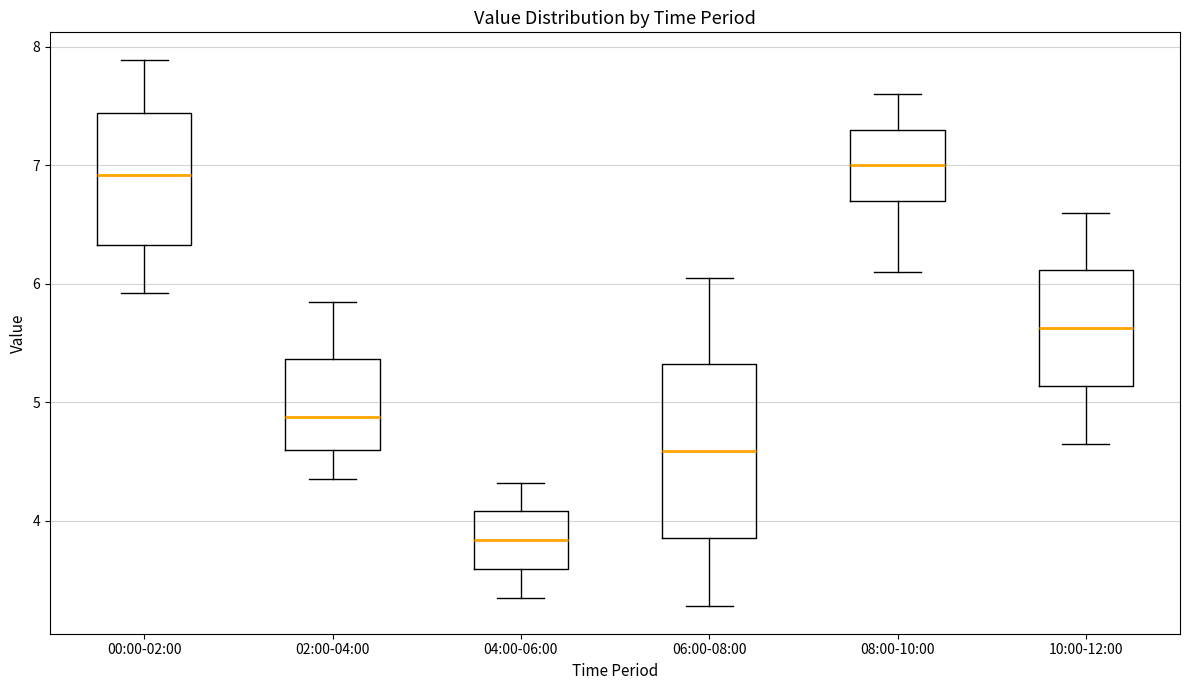

Reading left to right, transcribe this box plot: for each box, give where its median line is, the range the box spans, and where its two whiskers end, as read against the y-axis. The values are not printed on the chart, so give them approximately, as read against the axis.

00:00-02:00: median 6.9, box 6.3 to 7.4, whiskers 5.9 to 7.9
02:00-04:00: median 4.9, box 4.6 to 5.4, whiskers 4.4 to 5.9
04:00-06:00: median 3.8, box 3.6 to 4.1, whiskers 3.4 to 4.3
06:00-08:00: median 4.6, box 3.9 to 5.3, whiskers 3.3 to 6.1
08:00-10:00: median 7.0, box 6.7 to 7.3, whiskers 6.1 to 7.6
10:00-12:00: median 5.6, box 5.1 to 6.1, whiskers 4.7 to 6.6